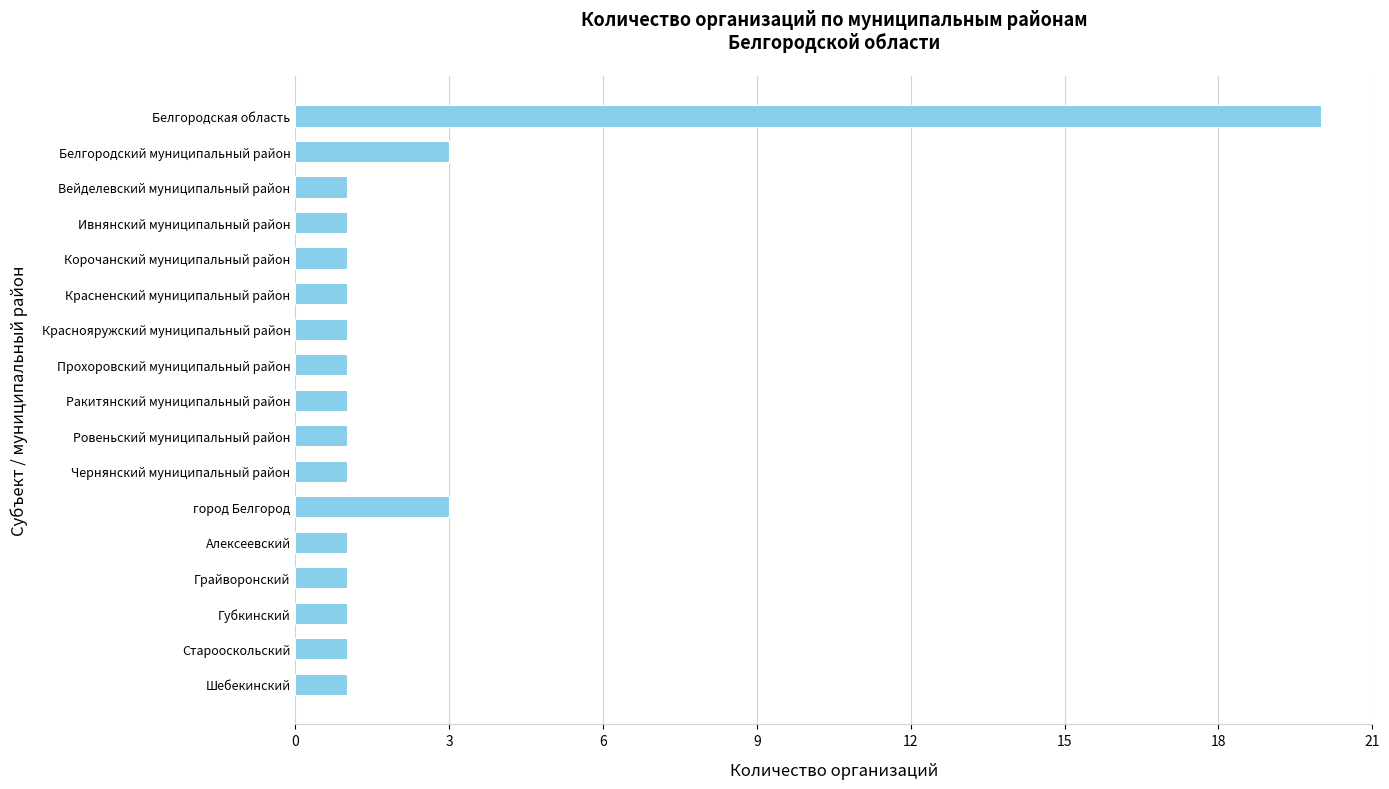

What position from the bottom is Ровеньский муниципальный район?

8